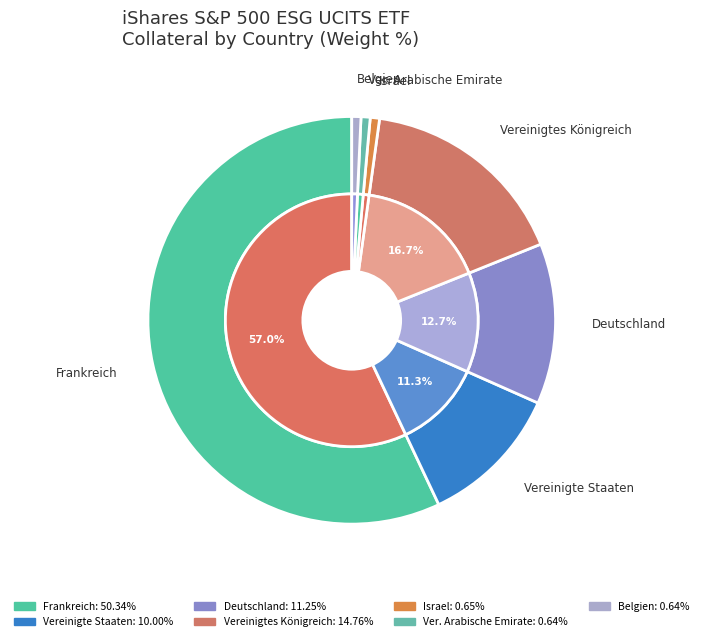

To the nearest percent, what is the average slice percentage?

14%